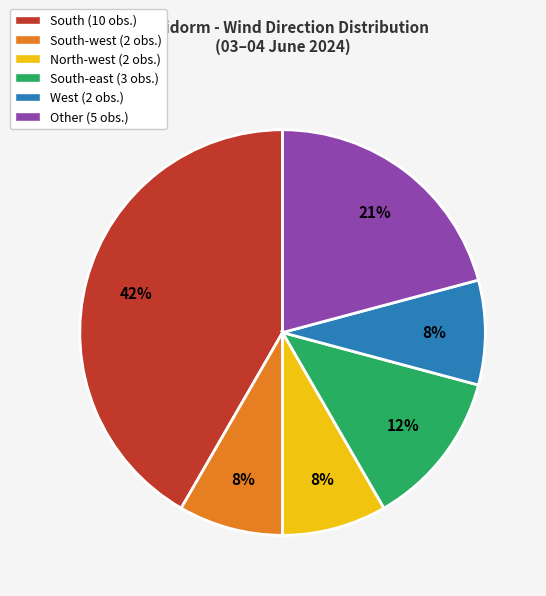

Do South (10 obs.) and Other (5 obs.) together represent more than half of the pie?

Yes